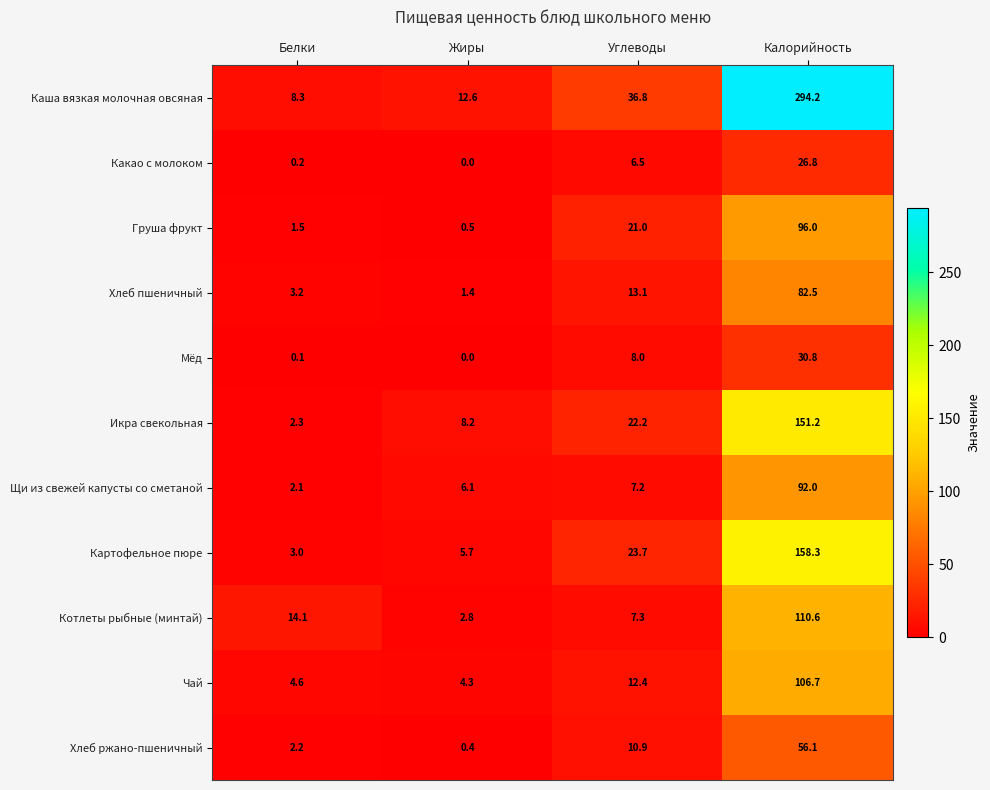

Which series has the largest total across all categories?

Каша вязкая молочная овсяная